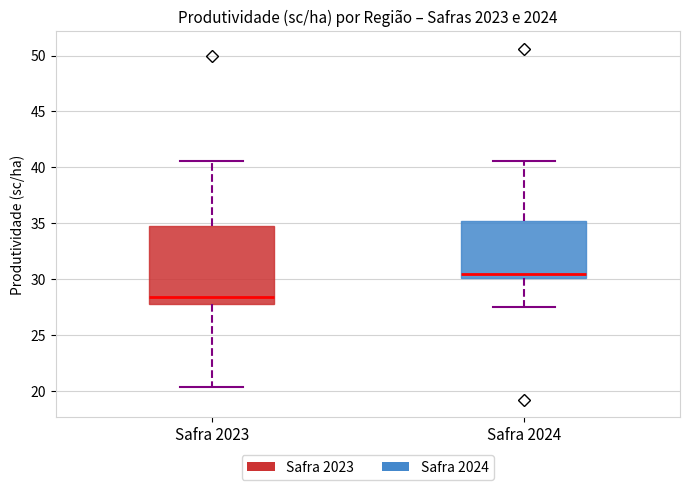

Where does the lower whisker of the box for Safra 2024 end on the y-axis? The values are not printed on the chart, so give them approximately, as read against the axis.

27.5